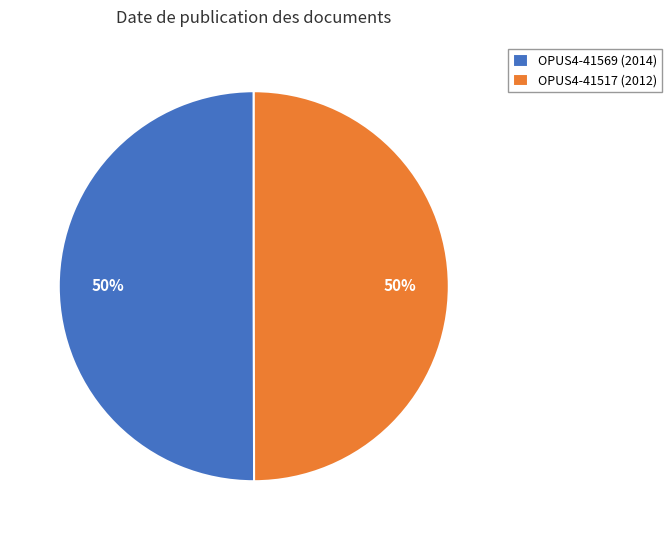

How many slices are in this pie chart?

2